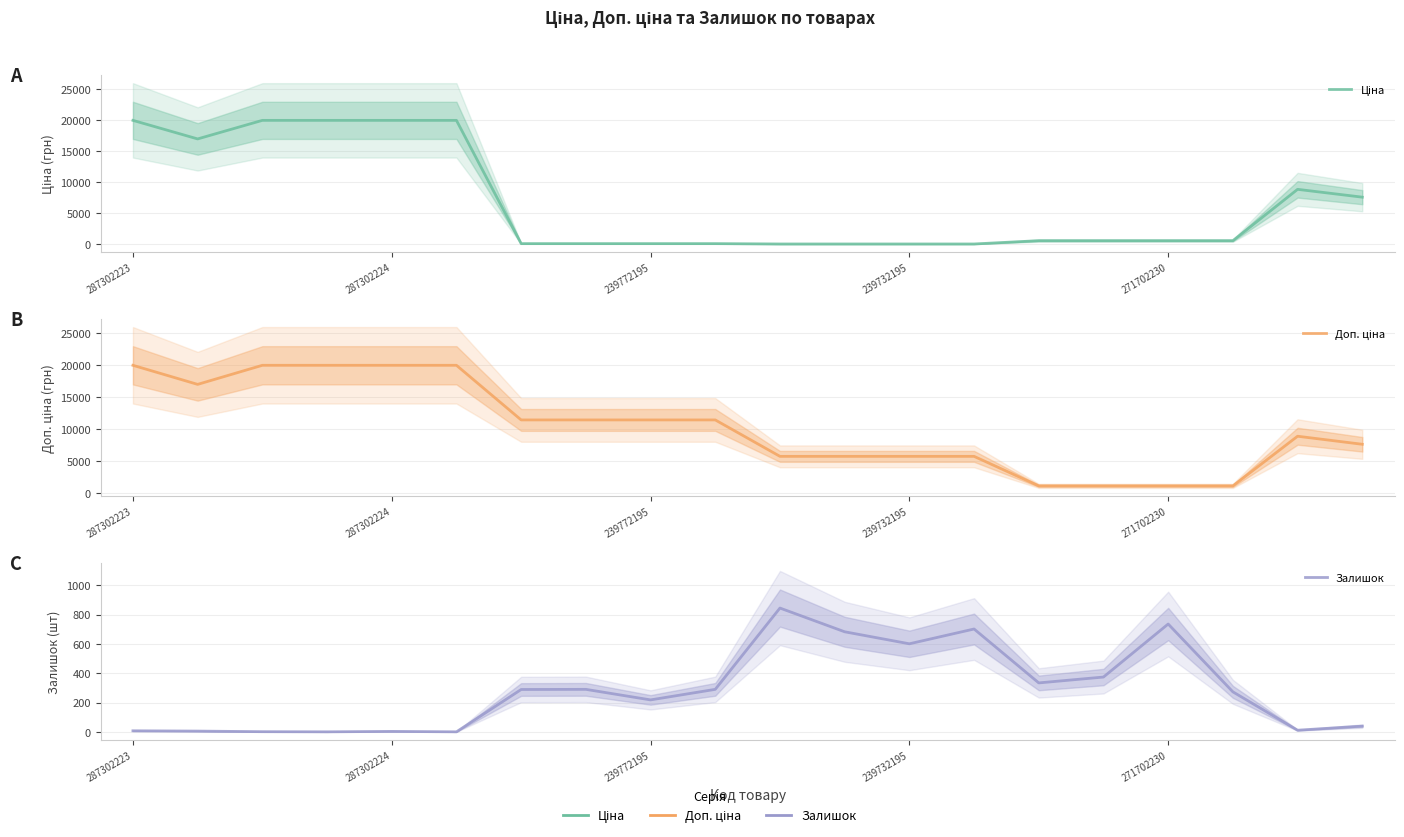

What is the difference between the maximum and minimum values in the Залишок series?

845.0